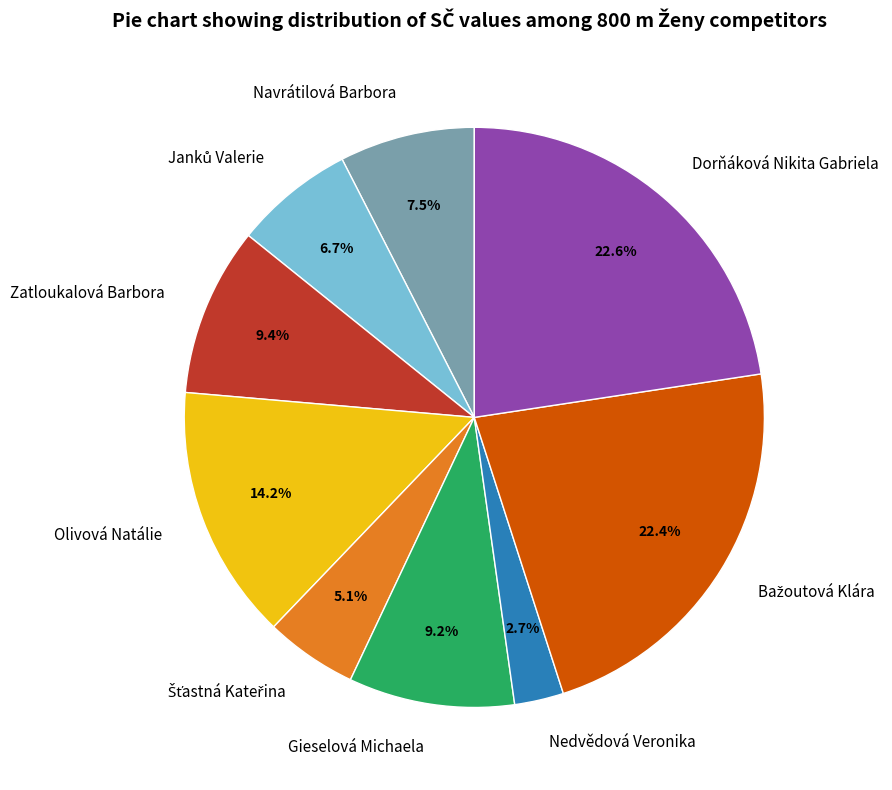

To the nearest percent, what is the difference between the largest and smallest slice percentages?

20%